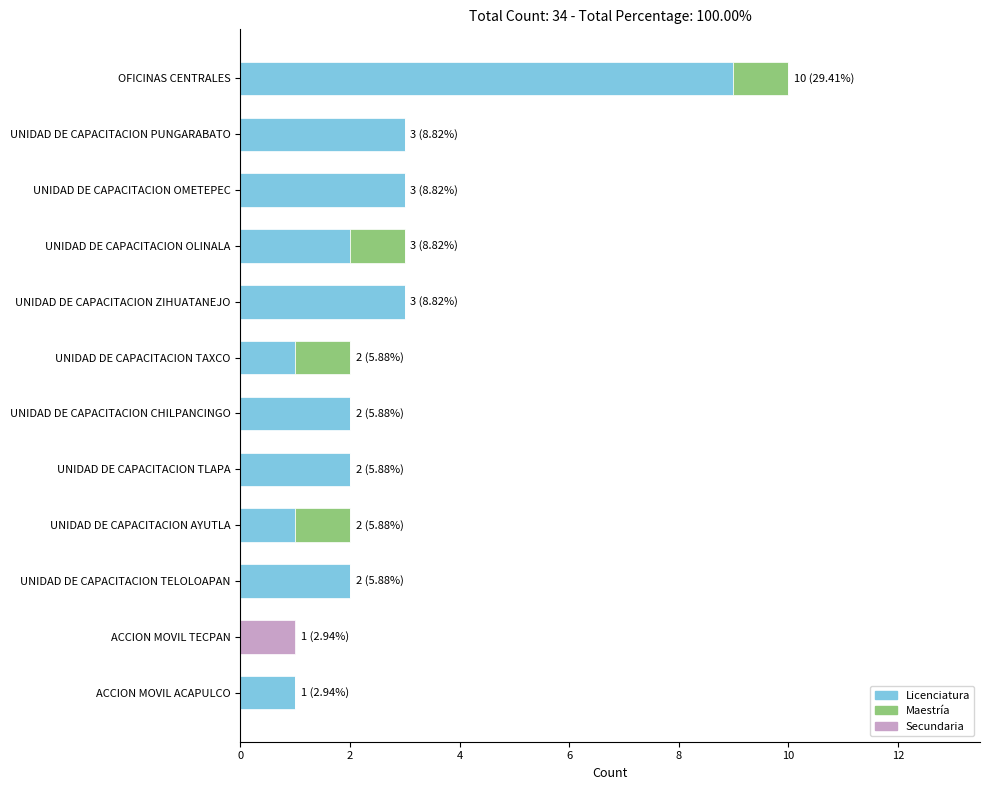

At which category is the sum across all series the highest?

OFICINAS CENTRALES